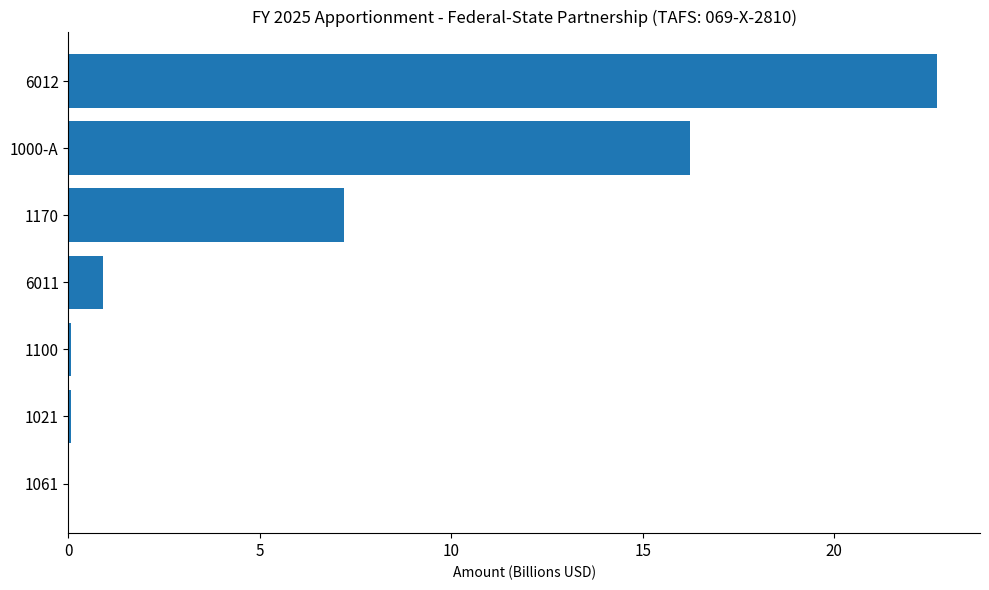

At which label is the value closest to 11?

1170